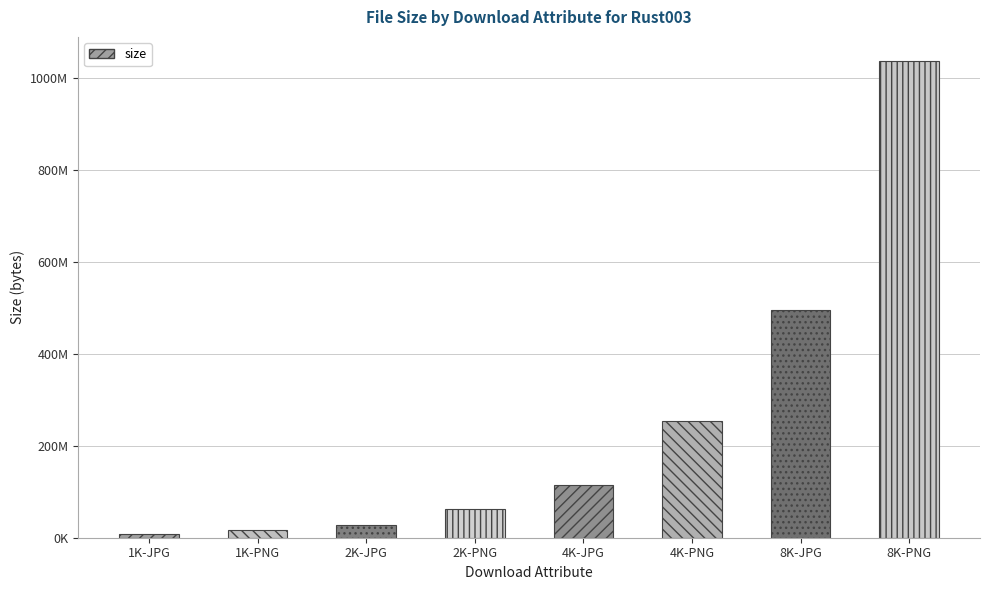

What is the difference between the maximum and minimum values?

1029481532